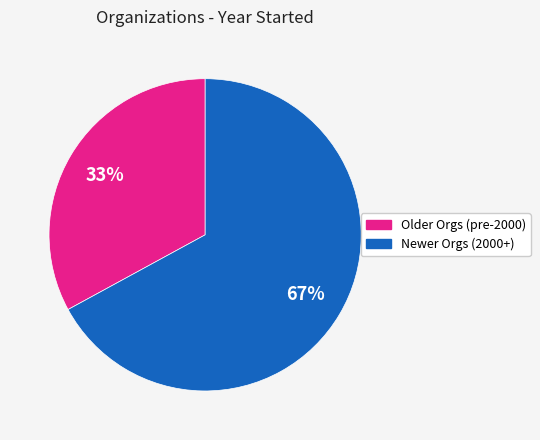

Is there any slice that represents more than half of the pie?

Yes